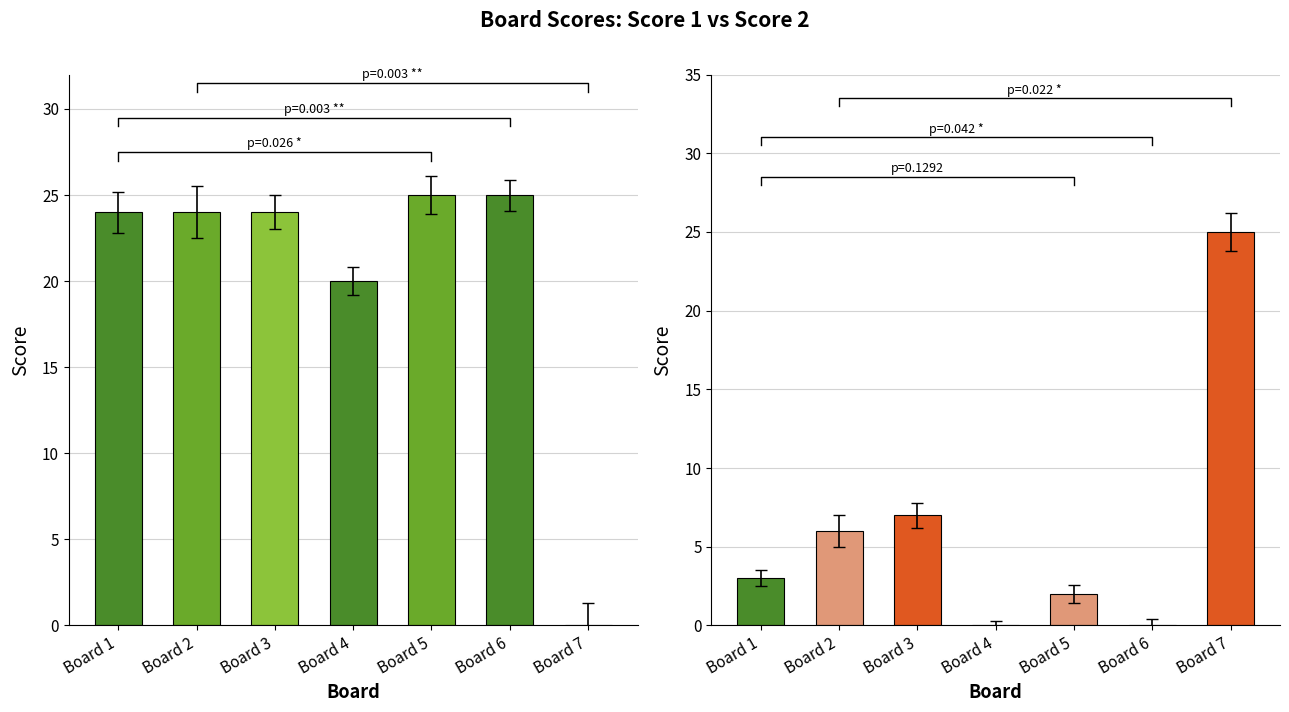

What is the difference between the maximum and minimum values in the Score 2 series?

25.9